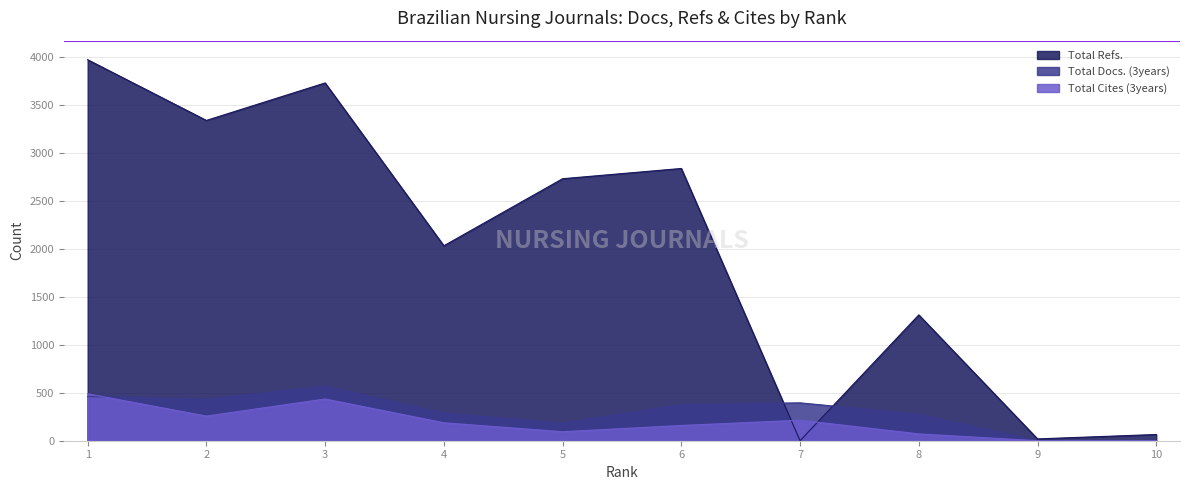

List the series in order of their peak value, lowest first.

Total Cites (3years), Total Docs. (3years), Total Refs.